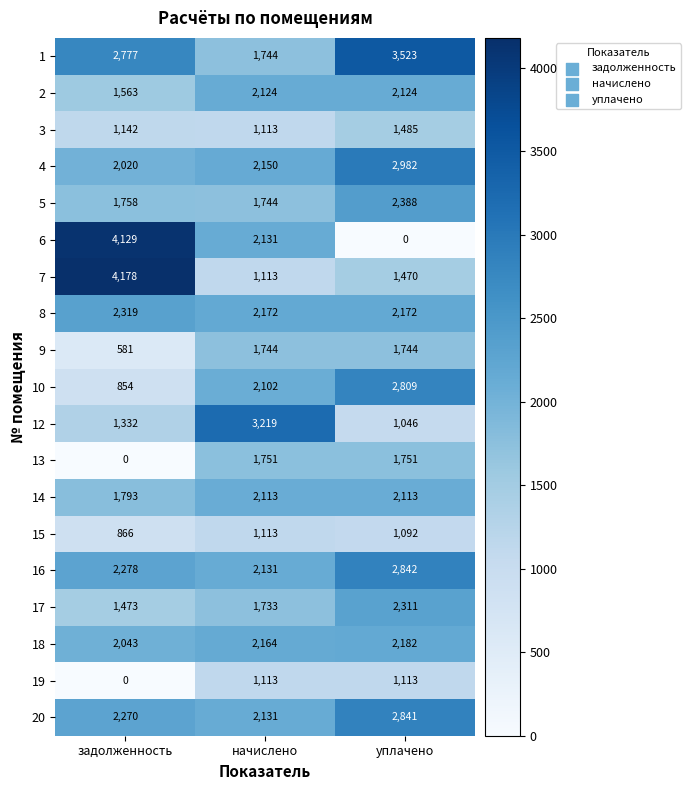

What is the sum of the 20 values at уплачено and задолженность?

5111